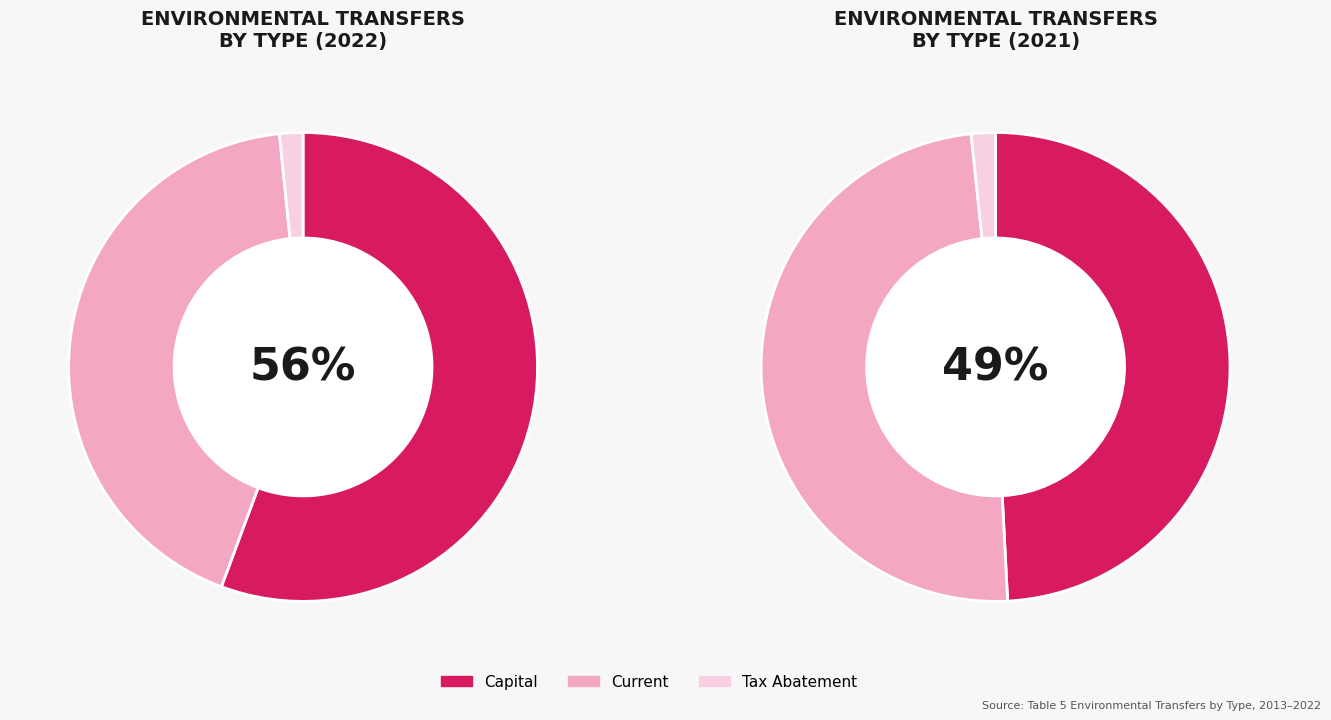

To the nearest percent, what is the difference between the Current and Tax Abatement slice percentages?

41%